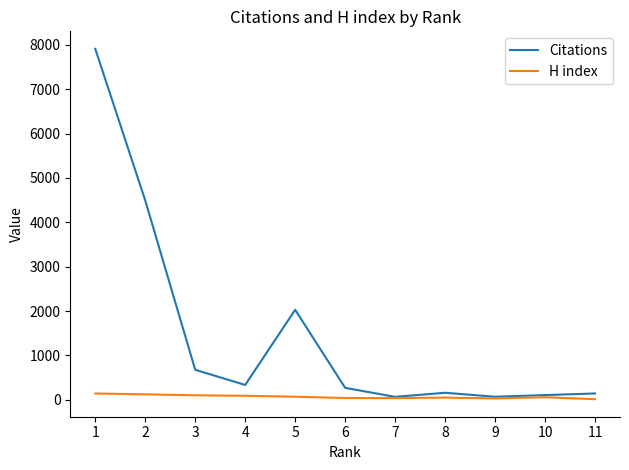

How many lines are shown in the chart?

2